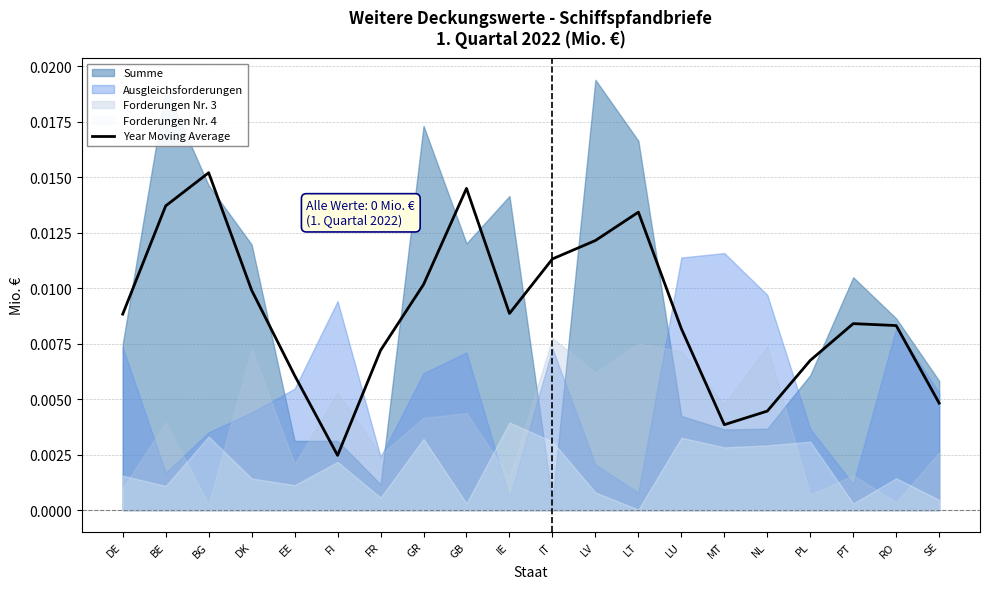

Does the chart have visible grid lines?

Yes